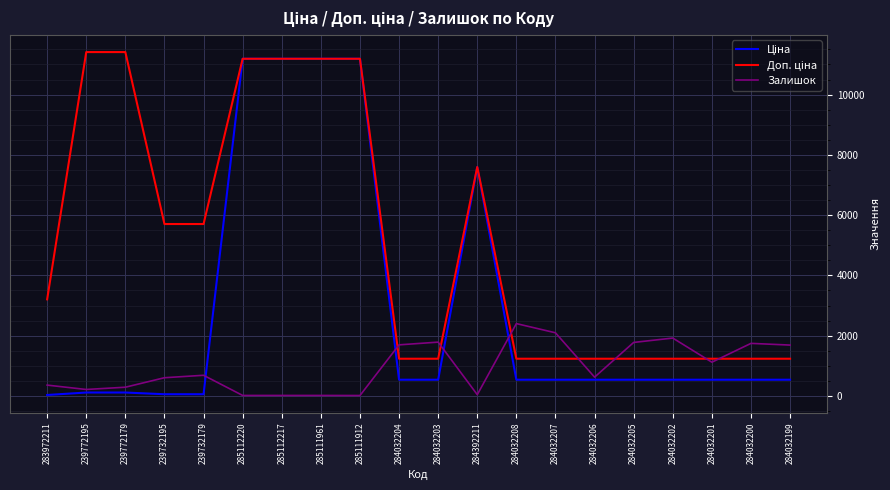

True or false: Залишок has a value of 43.0 at 284392211.

True